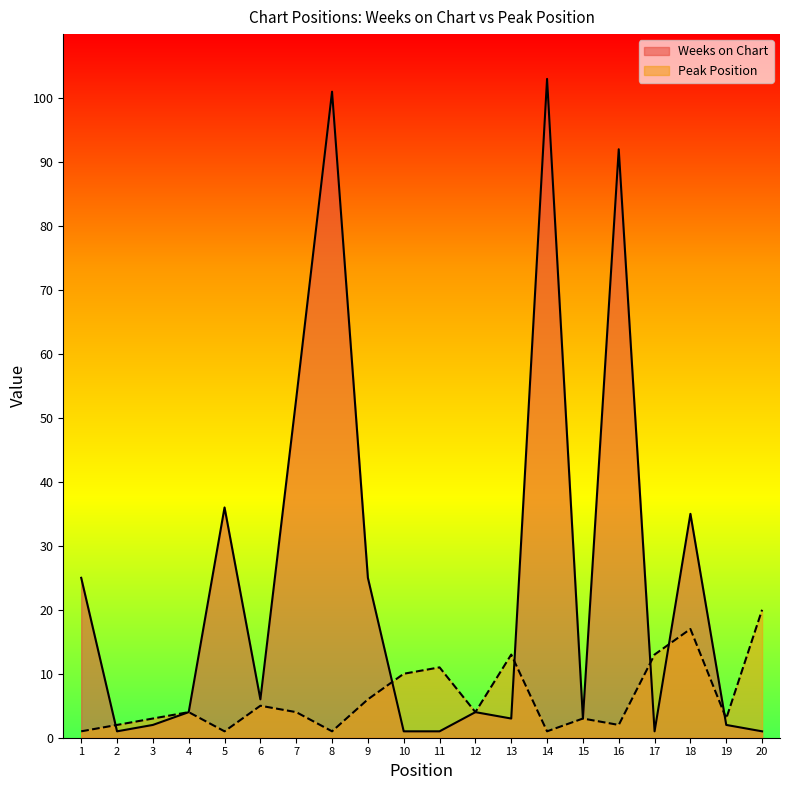

At how many categories does at least one series exceed 23?

8